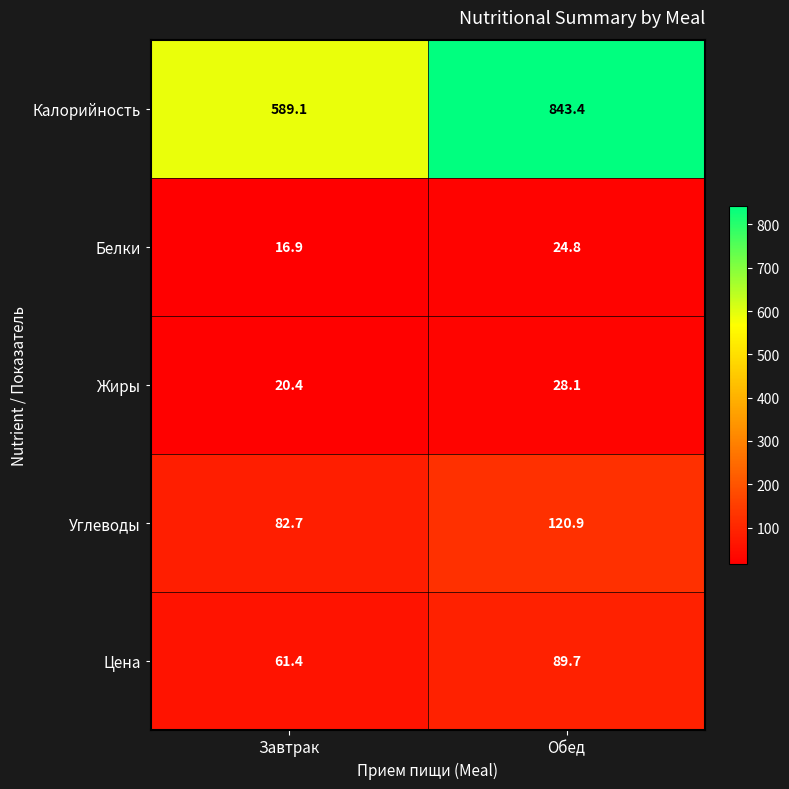

Which series has the largest total across all categories?

Калорийность